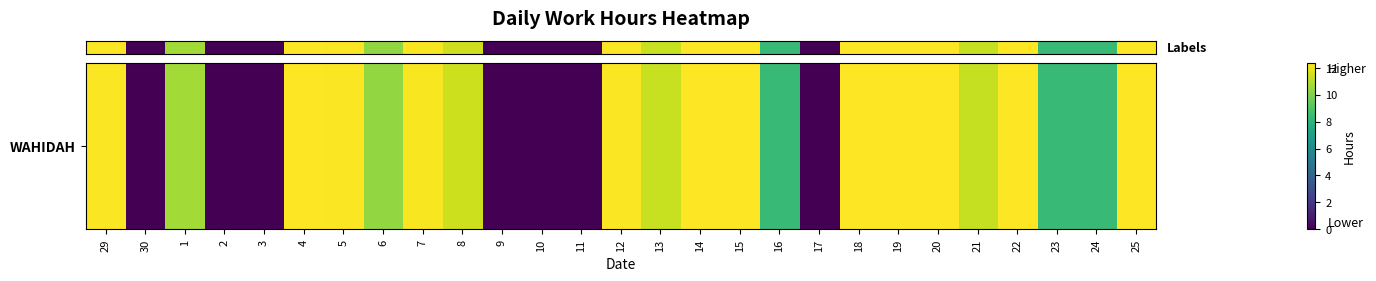

How many values exceed 11?

15